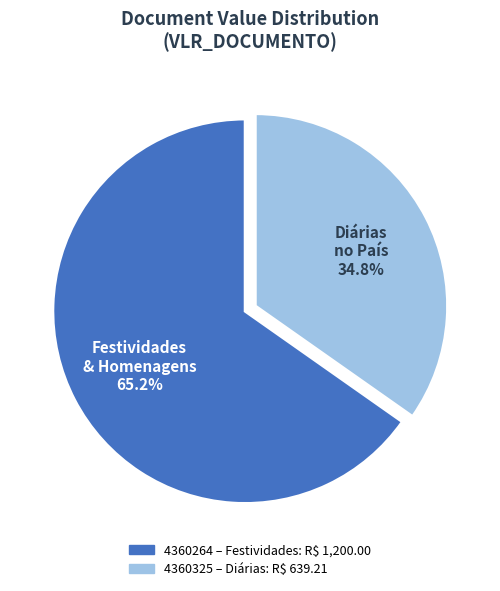

Is there a majority slice in this chart?

Yes